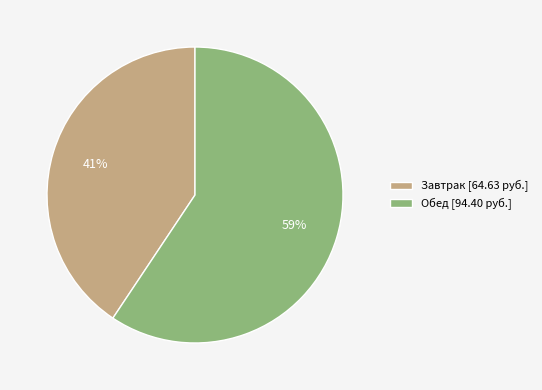

How many segments does this pie chart have?

2